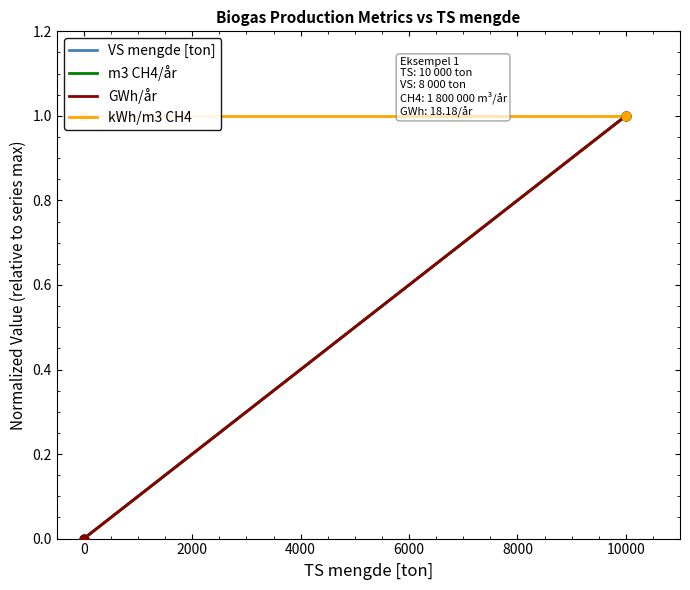

Which series reaches the maximum Y coordinate?

VS mengde [ton]